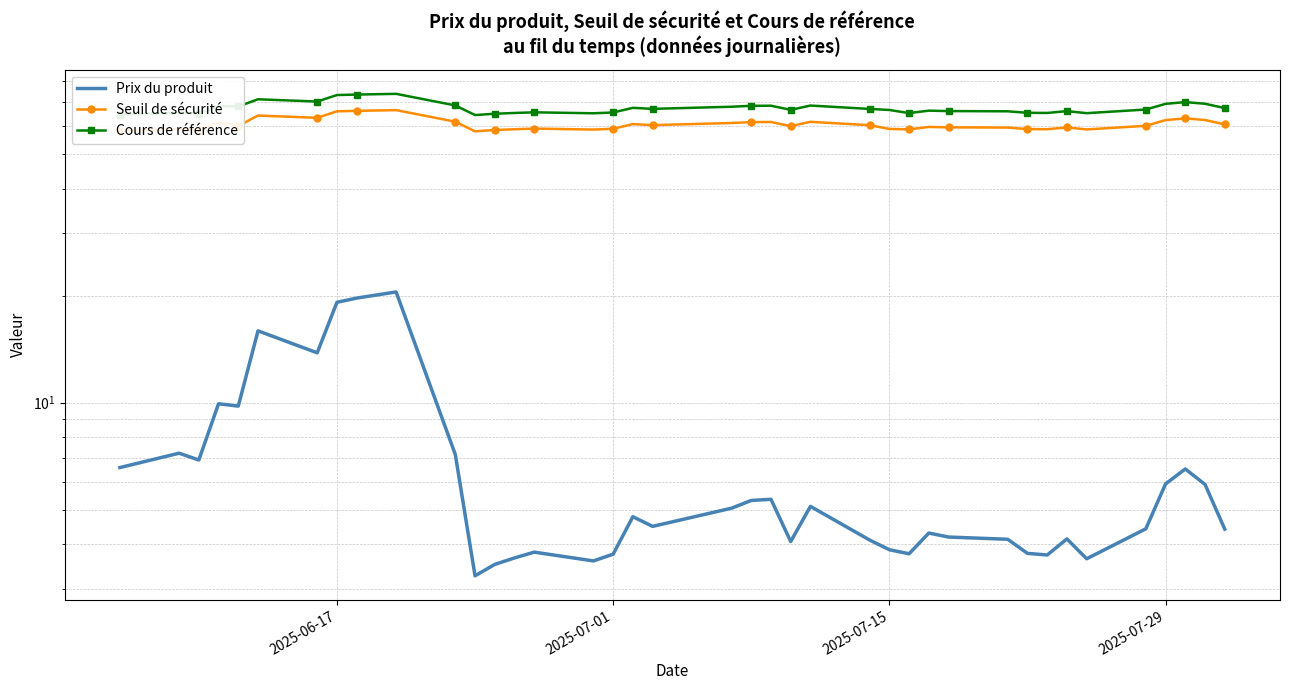

What is the label of the 39th point from the right?

2025-06-17